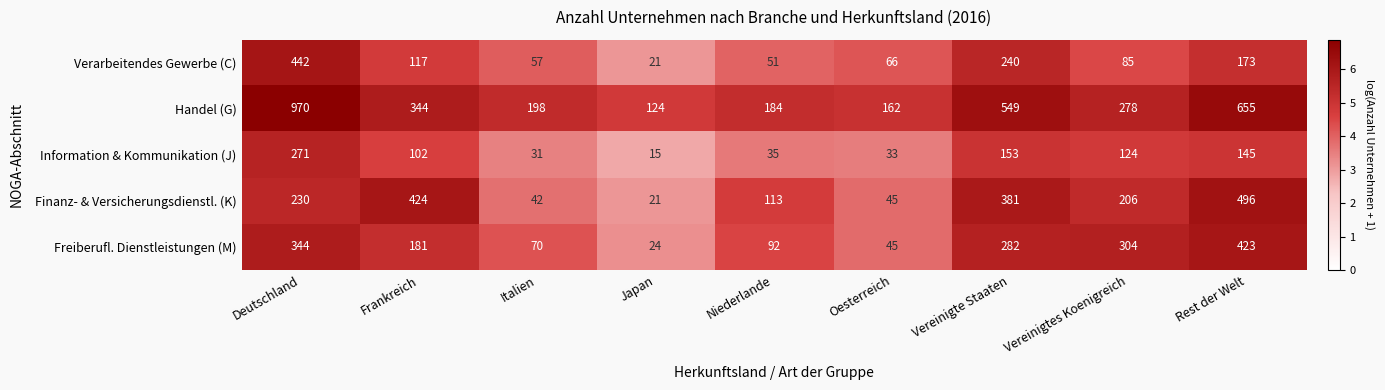

Which series has the largest total across all categories?

Handel (G)